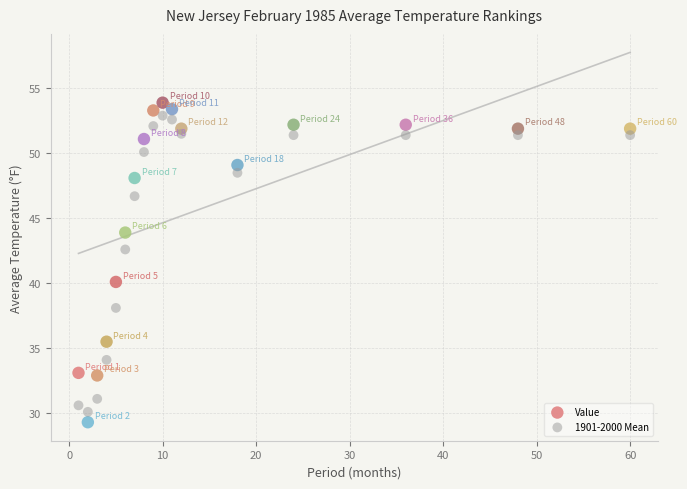

In the 1901-2000 Mean series, what Y value is closest to 41?

42.6